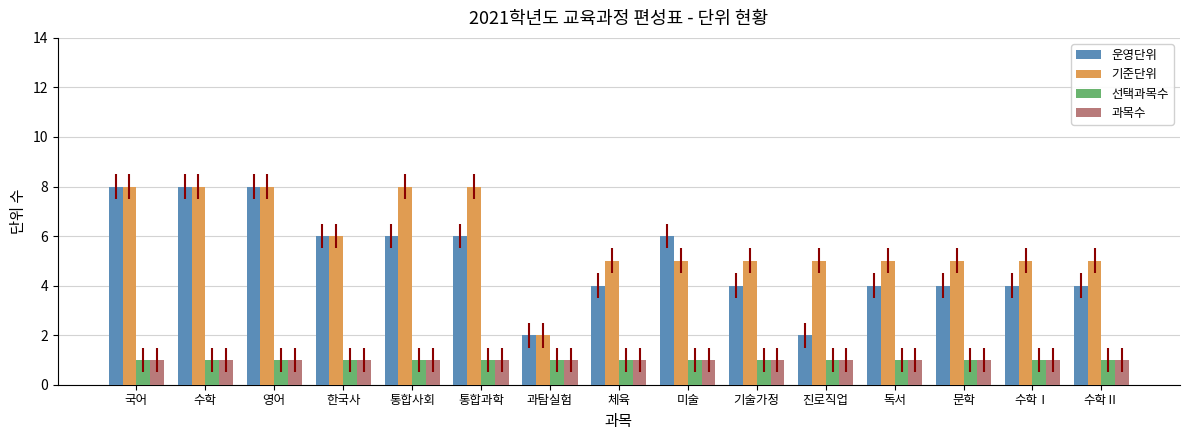

Reading right to left, transcribe all the data shown in this chart.

운영단위: 수학Ⅱ=4	수학Ⅰ=4	문학=4	독서=4	진로직업=2	기술가정=4	미술=6	체육=4	과탐실험=2	통합과학=6	통합사회=6	한국사=6	영어=8	수학=8	국어=8
기준단위: 수학Ⅱ=5	수학Ⅰ=5	문학=5	독서=5	진로직업=5	기술가정=5	미술=5	체육=5	과탐실험=2	통합과학=8	통합사회=8	한국사=6	영어=8	수학=8	국어=8
선택과목수: 수학Ⅱ=1	수학Ⅰ=1	문학=1	독서=1	진로직업=1	기술가정=1	미술=1	체육=1	과탐실험=1	통합과학=1	통합사회=1	한국사=1	영어=1	수학=1	국어=1
과목수: 수학Ⅱ=1	수학Ⅰ=1	문학=1	독서=1	진로직업=1	기술가정=1	미술=1	체육=1	과탐실험=1	통합과학=1	통합사회=1	한국사=1	영어=1	수학=1	국어=1